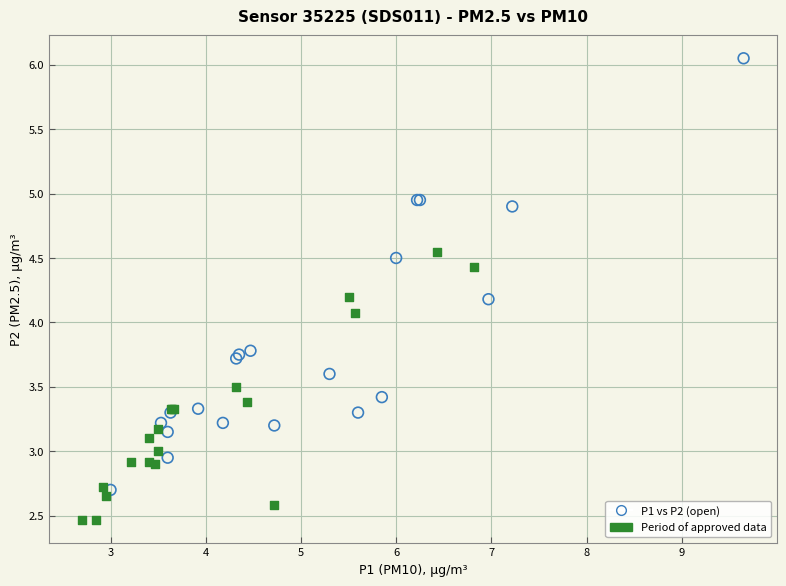

Which series reaches the minimum Y coordinate?

Period of approved data